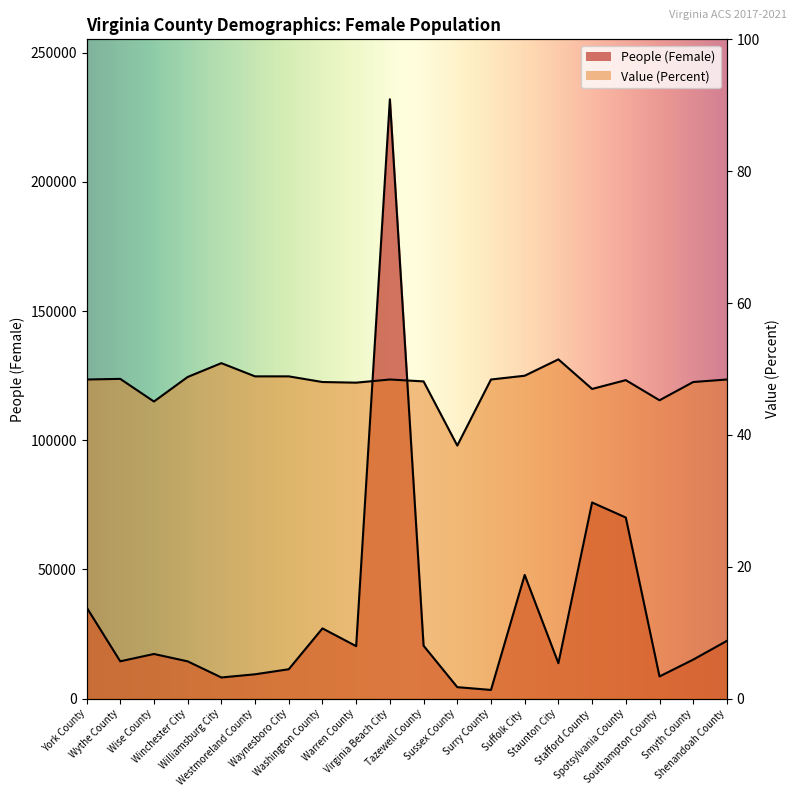

True or false: People (Female) has a value of 35638.4 at Washington County.

False